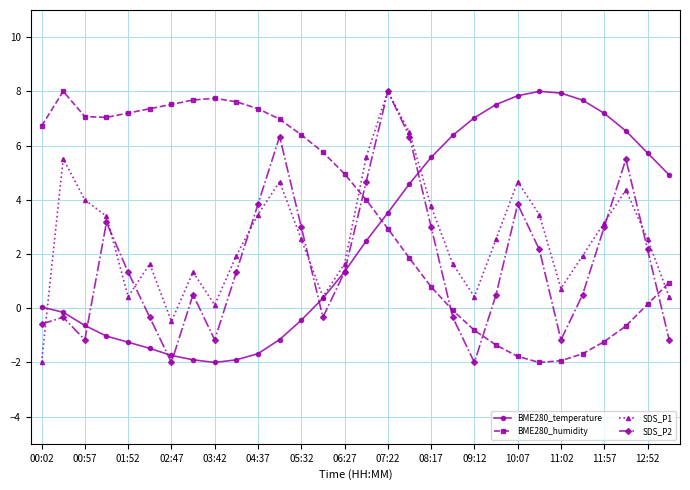

Is this an area chart (filled region under the line)?

No